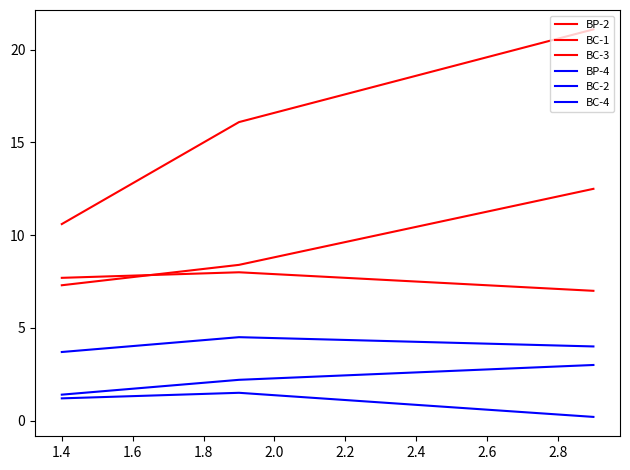

How many lines are shown in the chart?

6